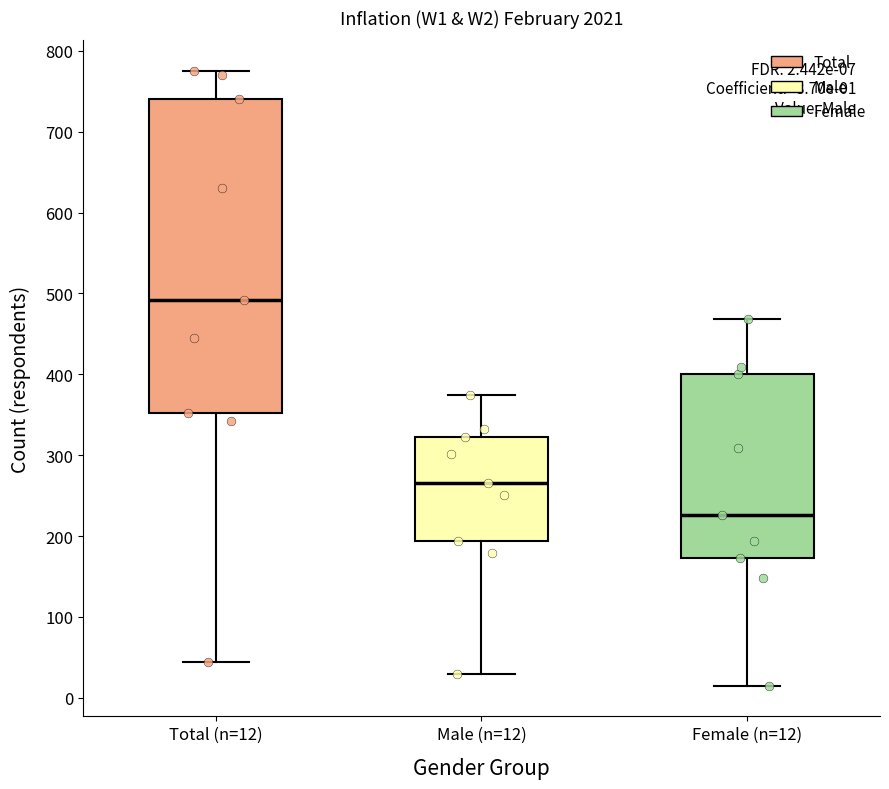

Which box is the tallest, from its lower edge to its upper edge?

Total (n=12)